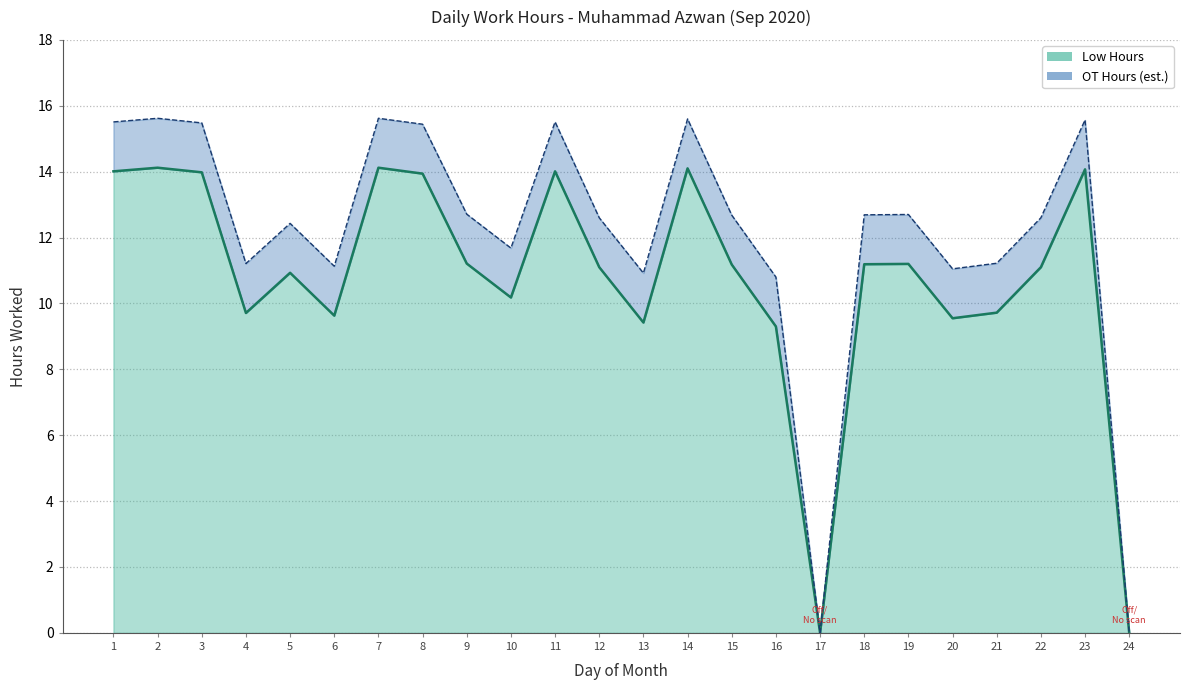

What value does the data have at 8?

13.9